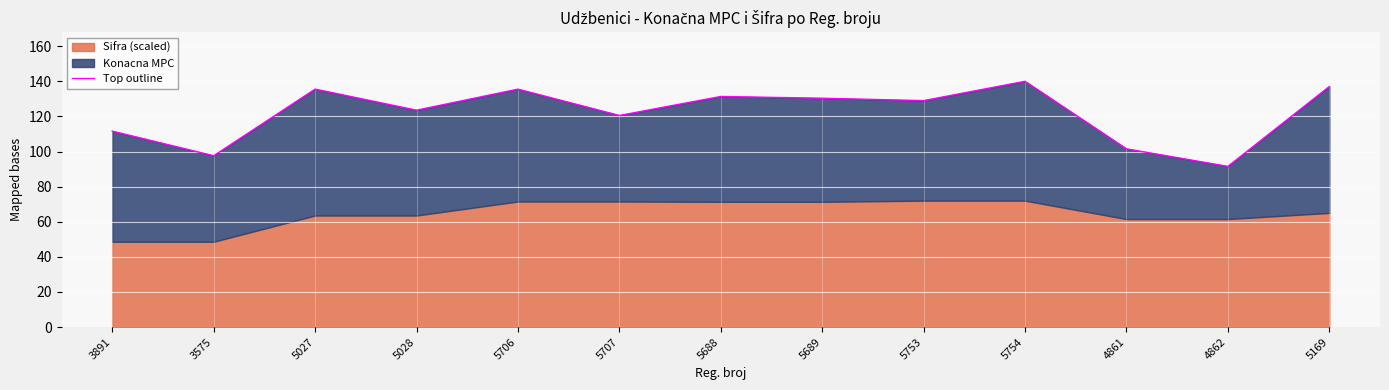

What is the label of the 6th point from the right?

5689